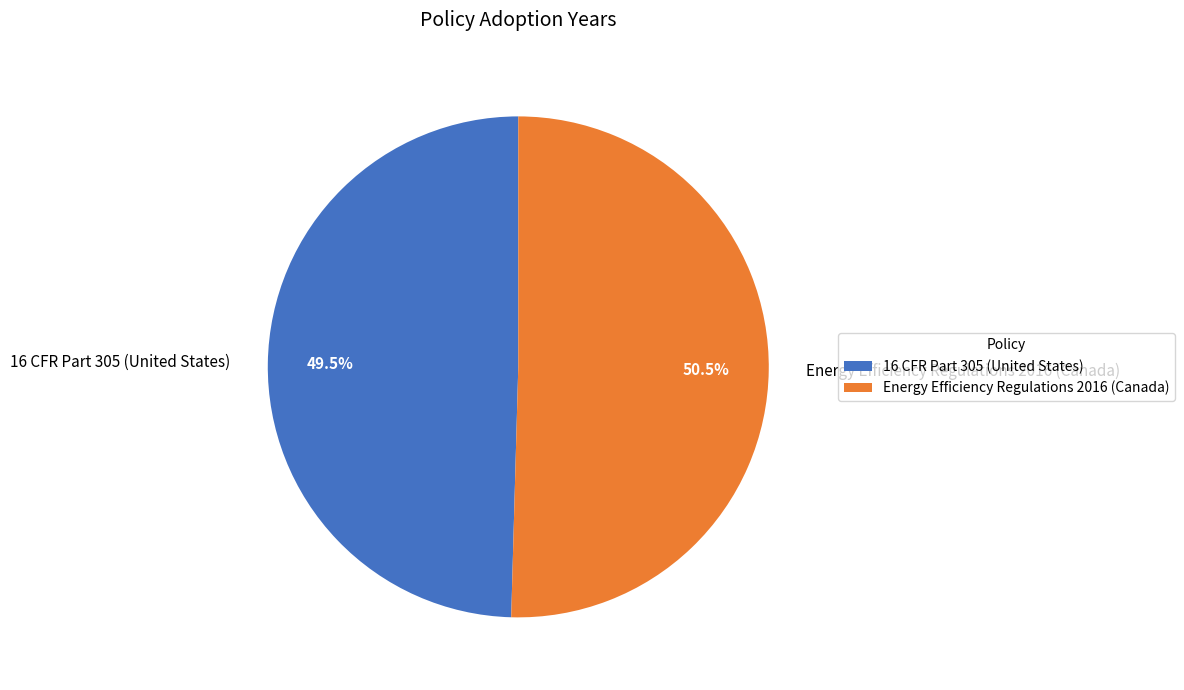

What is the ratio of the value at Energy Efficiency Regulations 2016 (Canada) to the value at 16 CFR Part 305 (United States)?

1.0